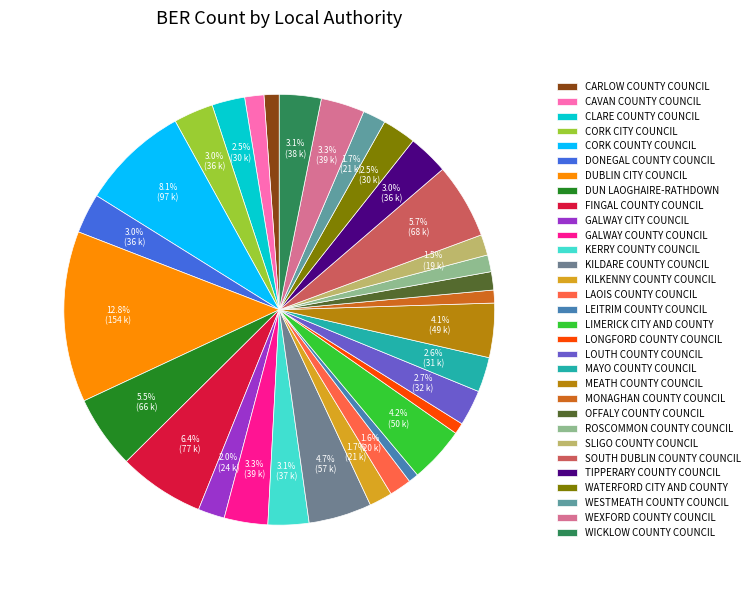

The OFFALY COUNTY COUNCIL slice represents 1% of the pie. True or false?

True